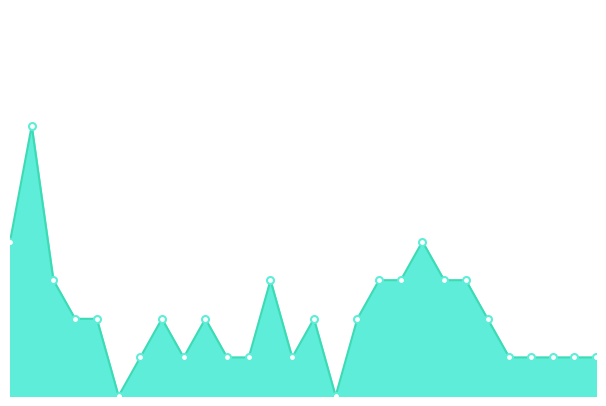

How many lines are shown in the chart?

1